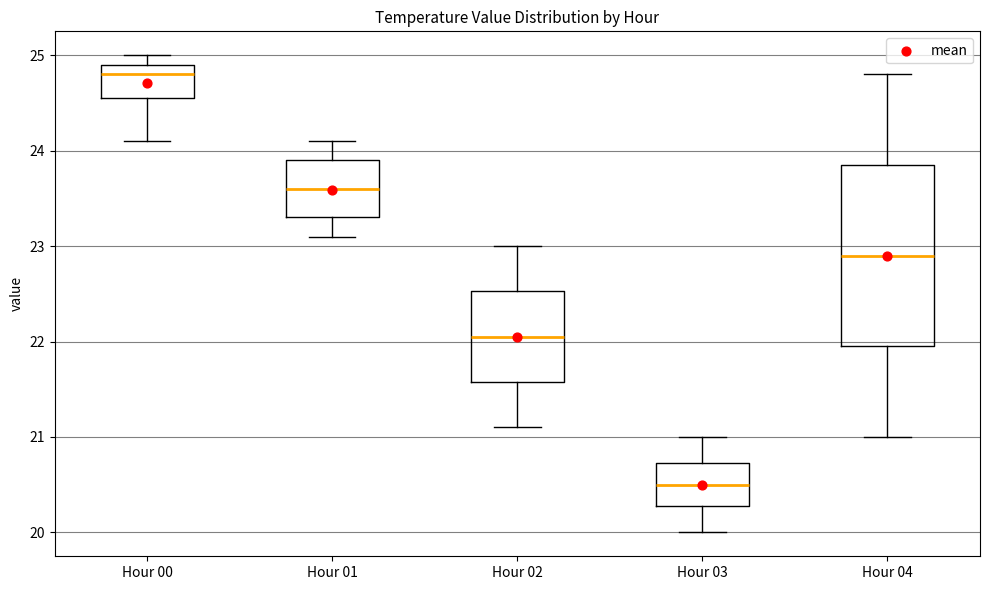

Which box has the highest median line?

Hour 00